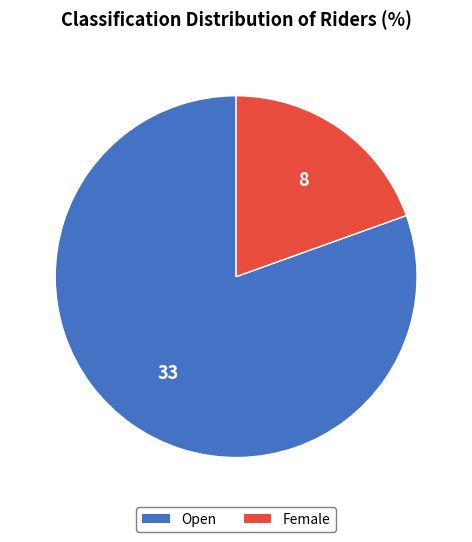

Is there a majority slice in this chart?

Yes